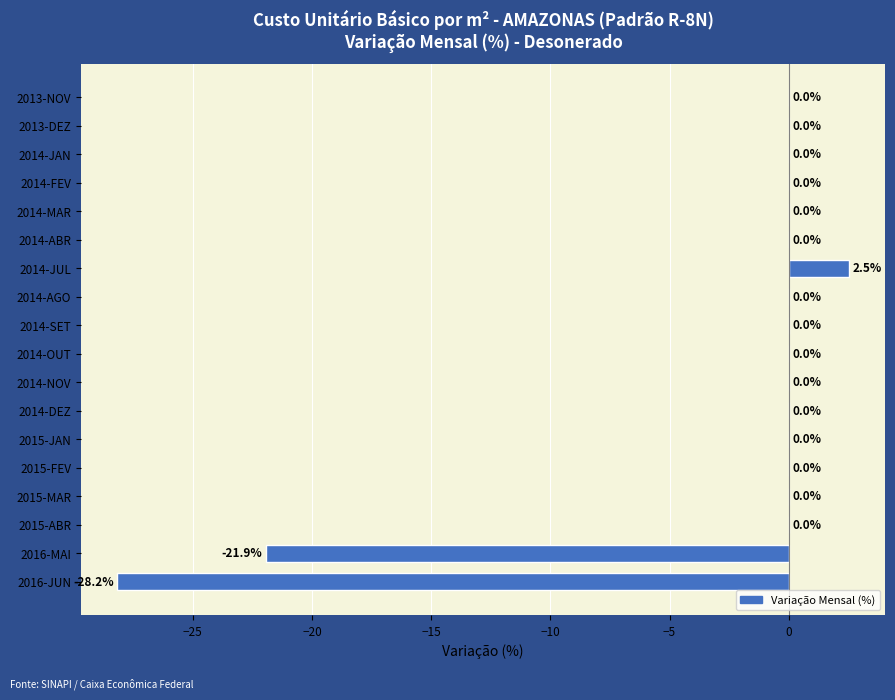

Is it true that the value at 2014-JUL is 3.7?

False